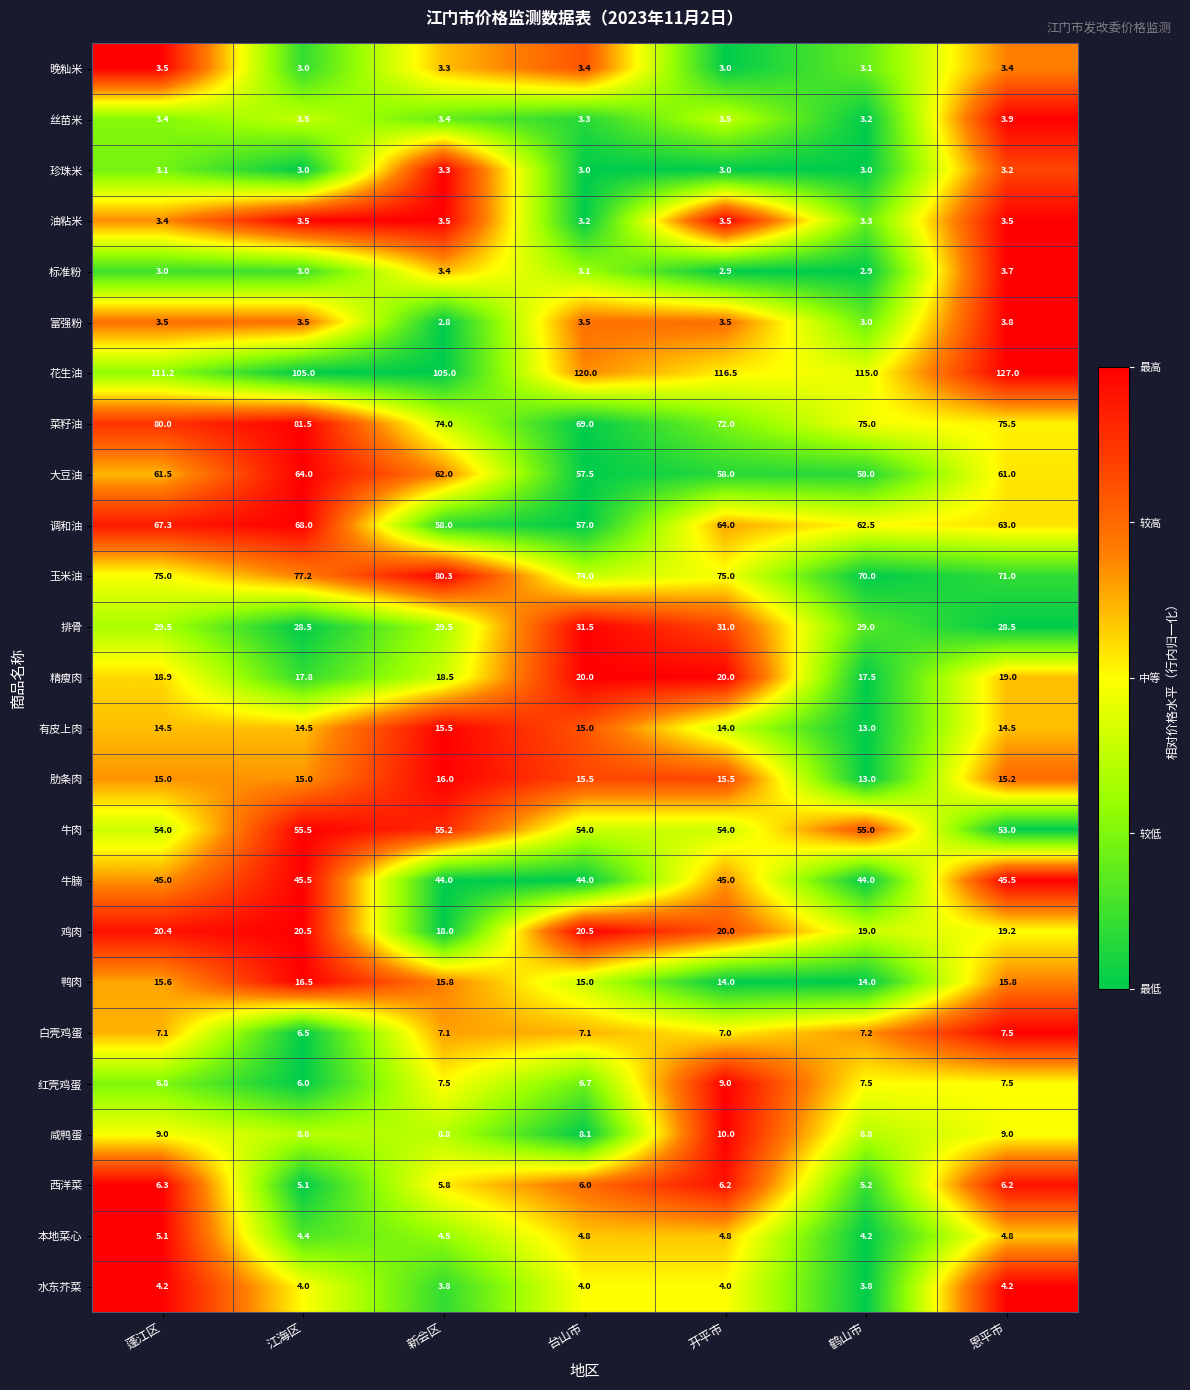

Which series has the largest total across all categories?

花生油